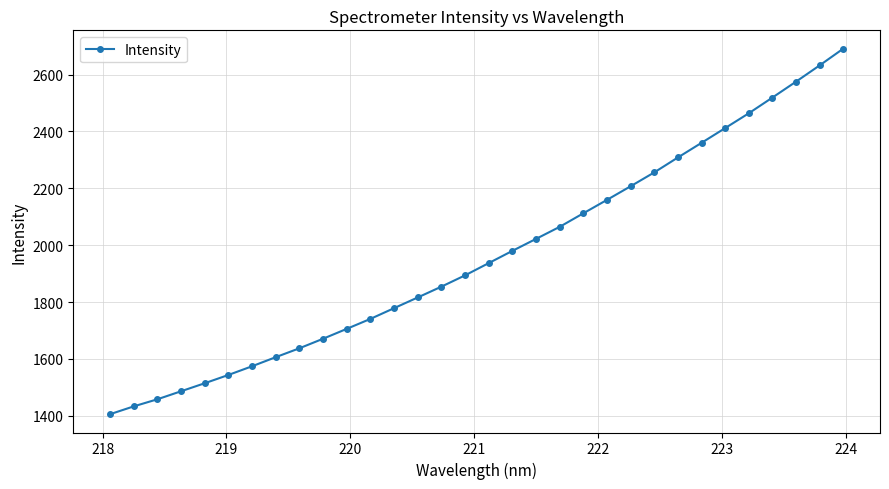

What is the sum of all values?

62816.9